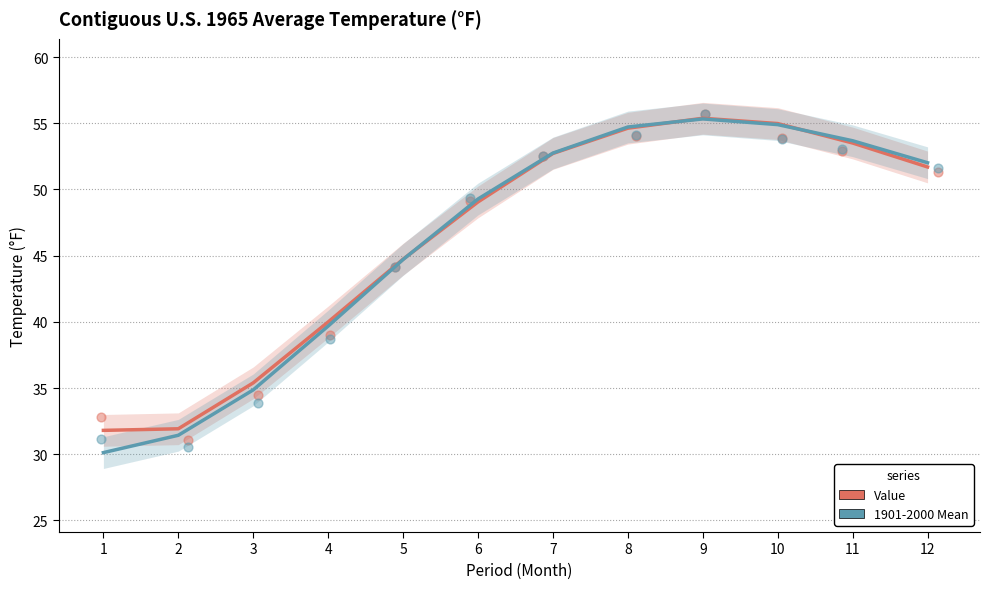

Which series has the widest spread of Y values?

1901-2000 Mean